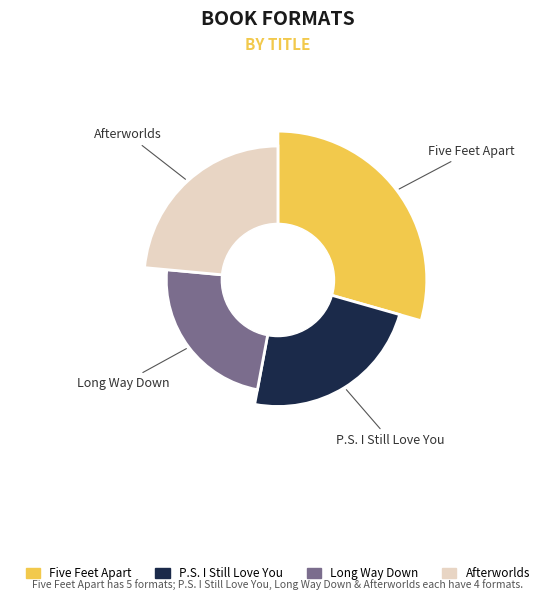

The P.S. I Still Love You slice represents 10% of the pie. True or false?

False